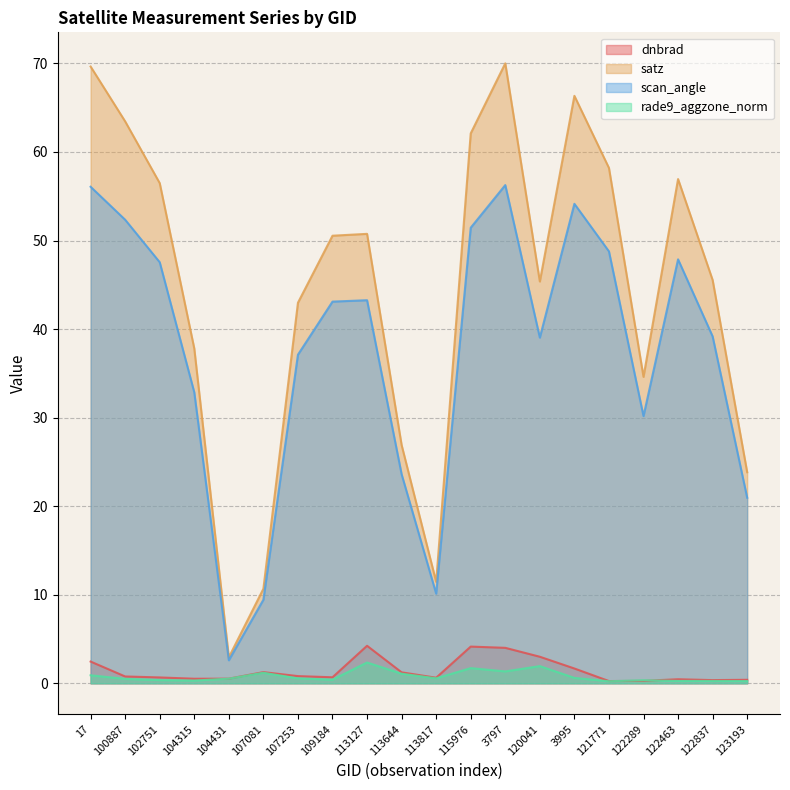

What is the value of the rade9_aggzone_norm point at the 16th from the left?

0.2